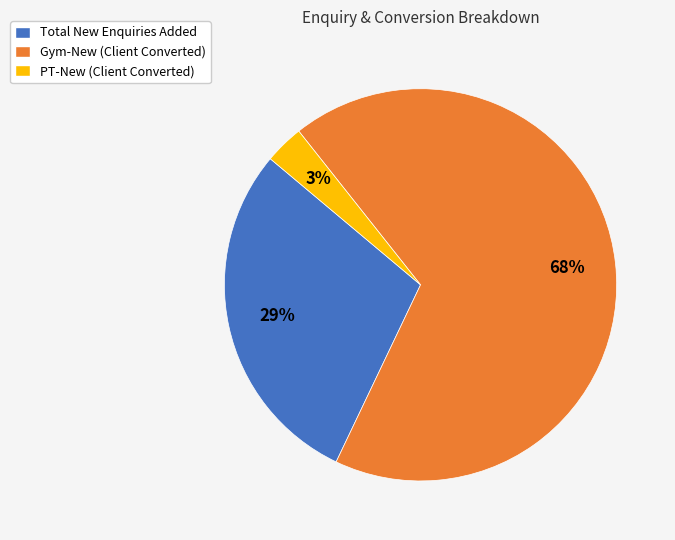

How many segments does this pie chart have?

3